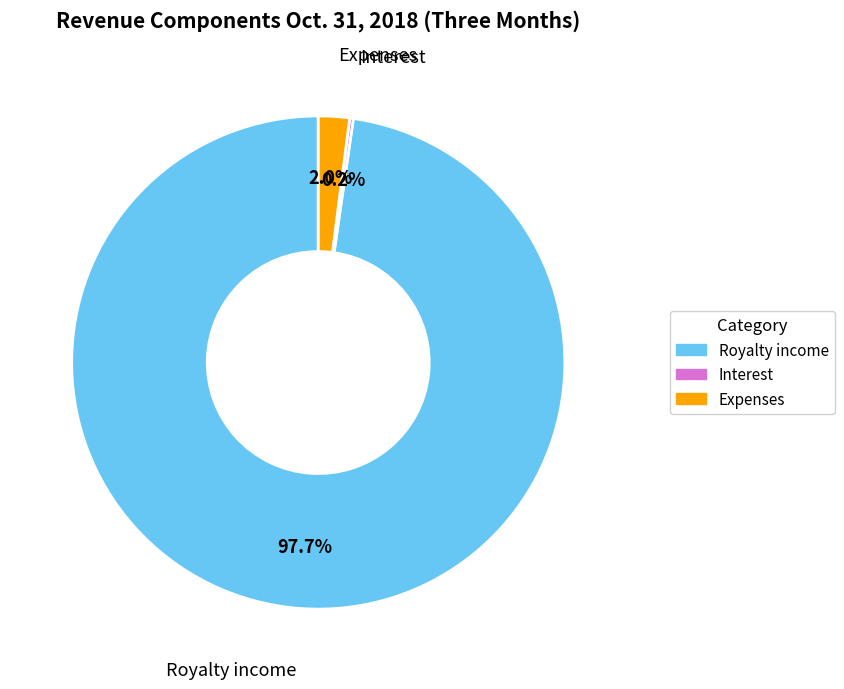

Between Royalty income and Expenses, which is larger?

Royalty income